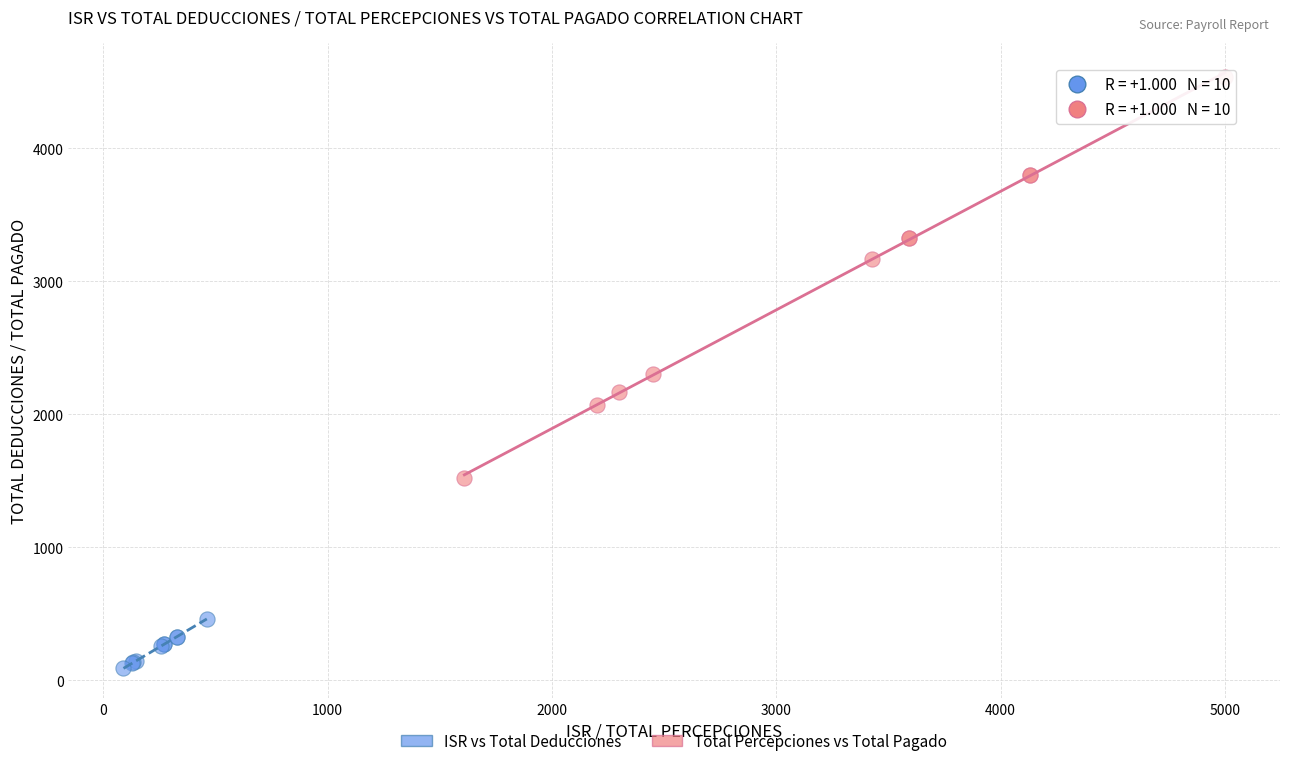

Which series has the largest Y range (max minus min)?

Total Percepciones vs Total Pagado